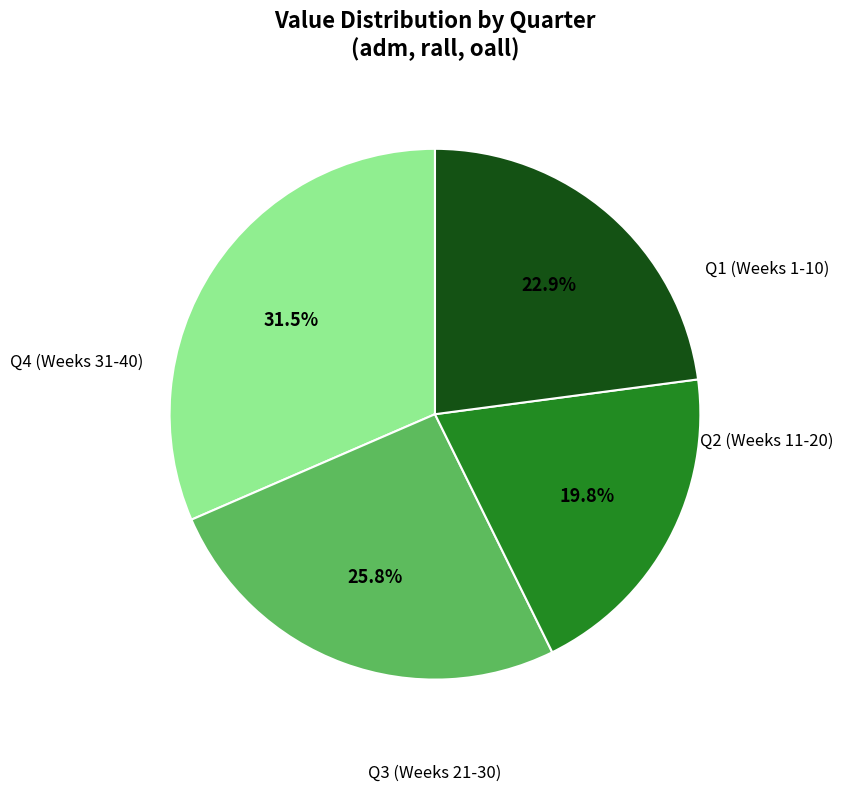

Does any single category account for the majority?

No